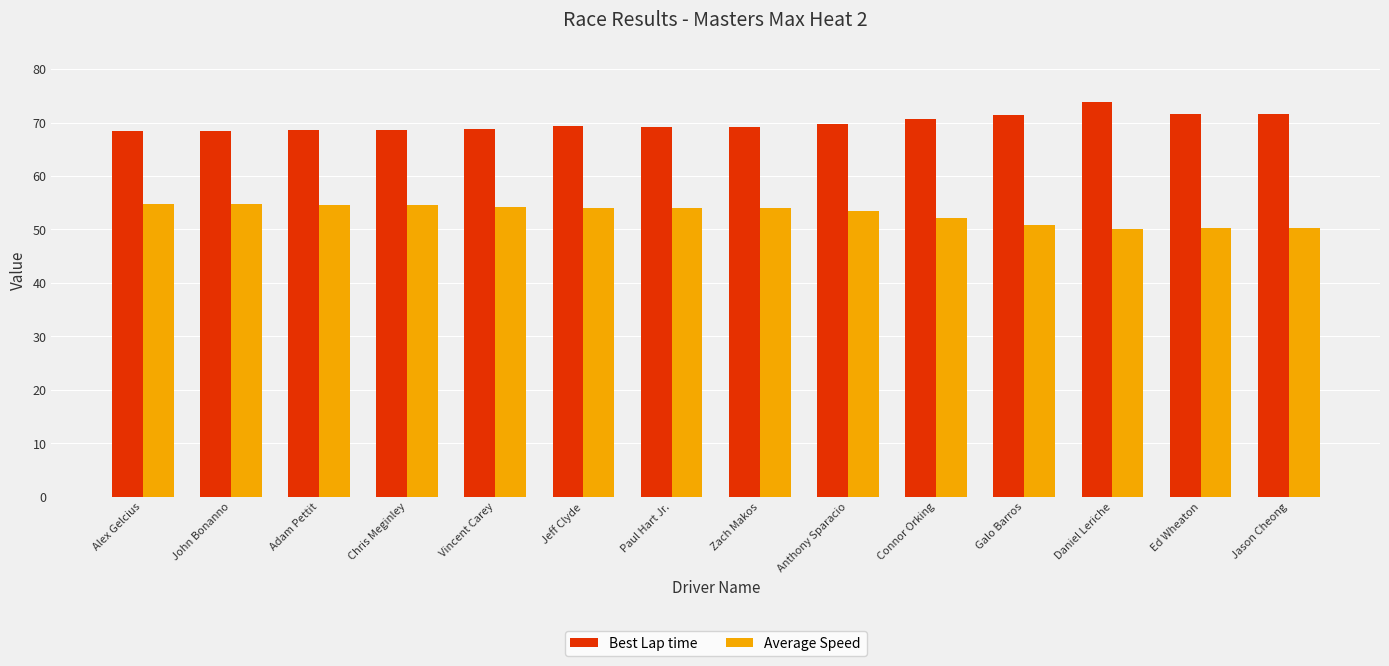

At how many categories does at least one series exceed 65?

14